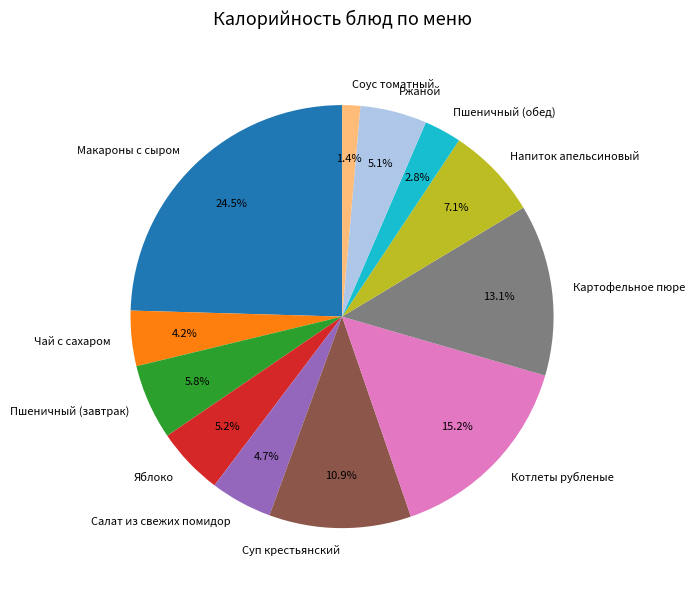

Between Салат из свежих помидор and Картофельное пюре, which is larger?

Картофельное пюре